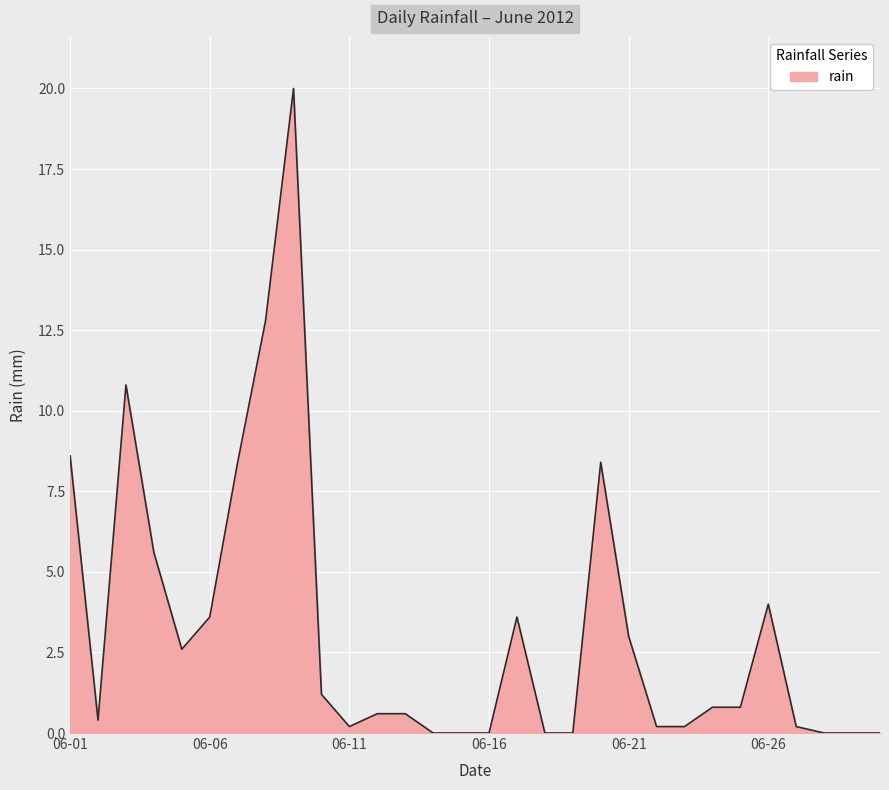

What is the difference between the maximum and minimum values?

20.0